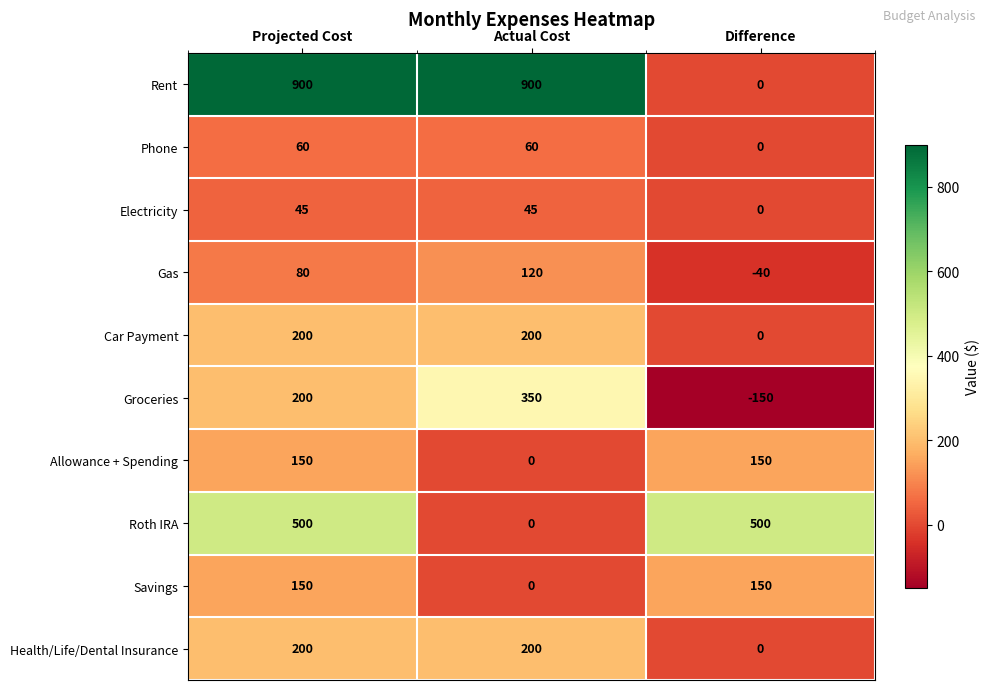

Which series has the widest spread of values?

Rent